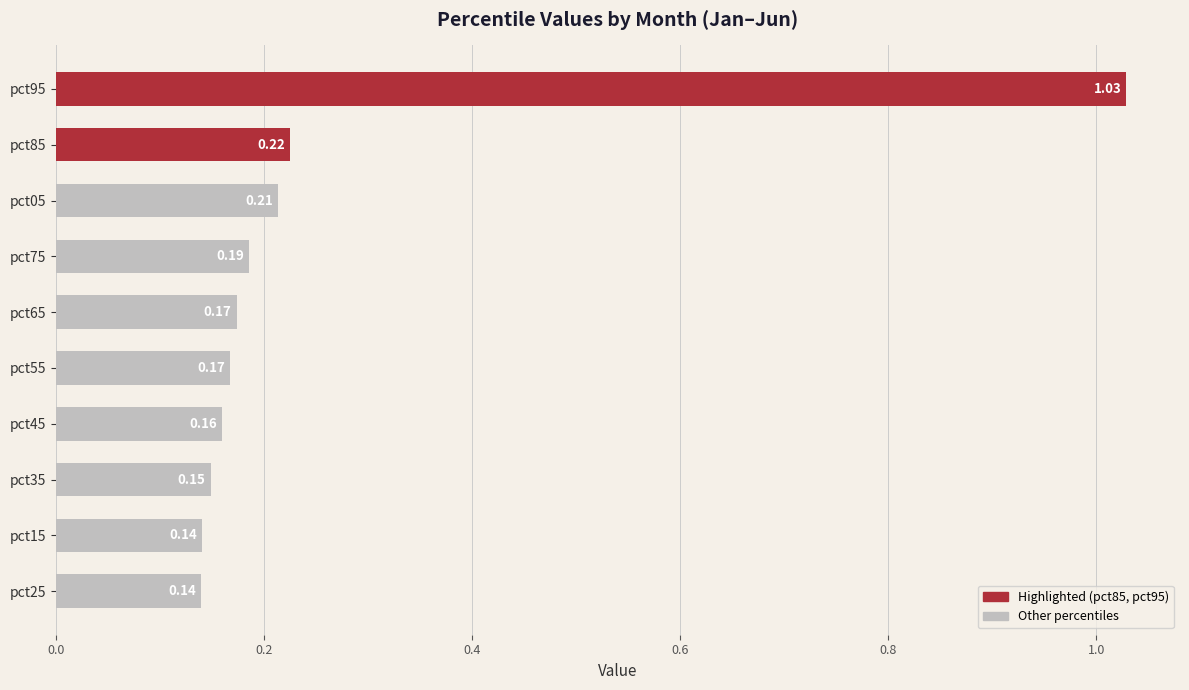

What is the sum of the values at pct75 and pct15?

0.3